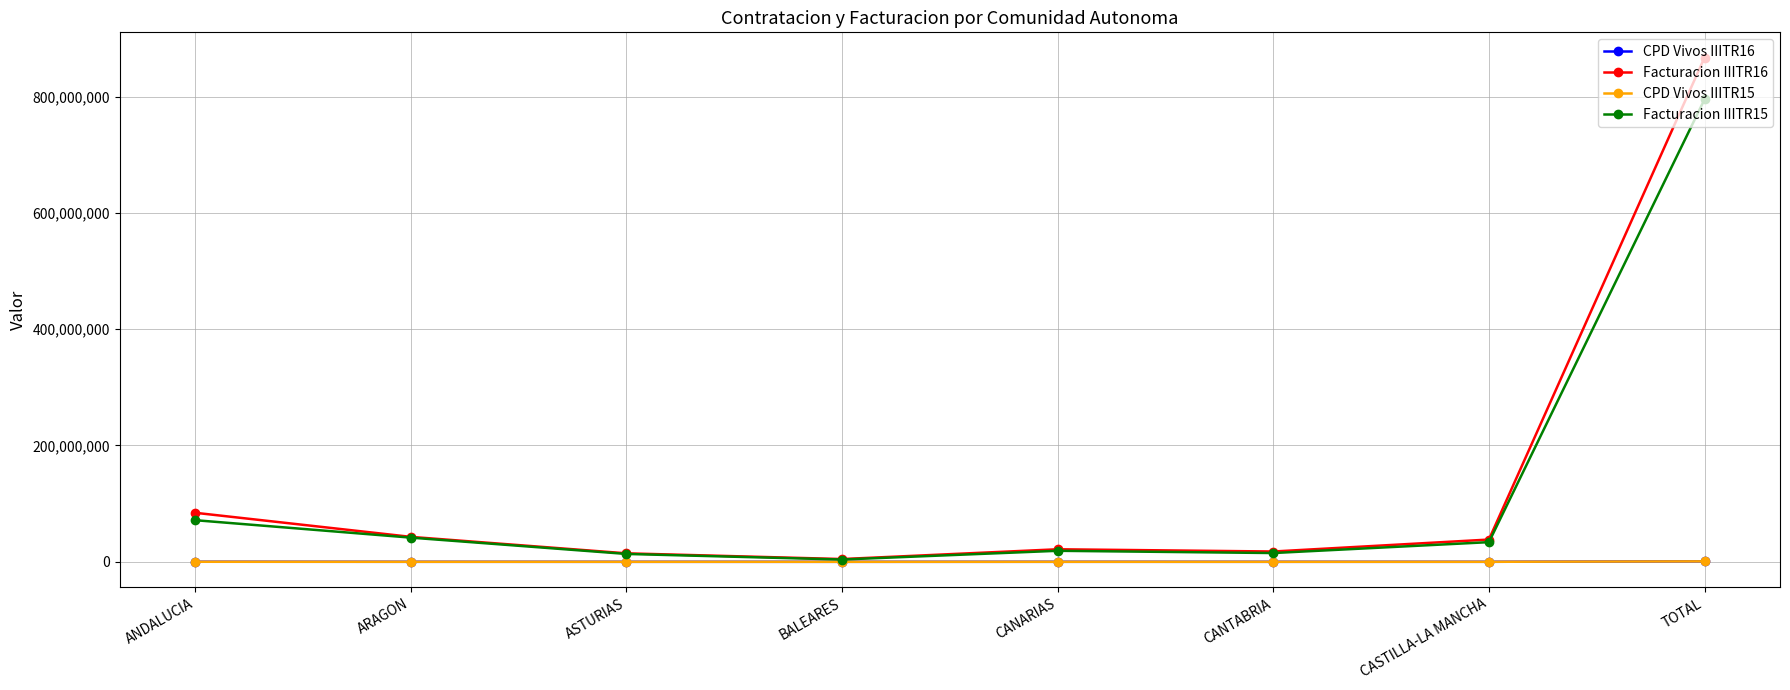

How many data points in CPD Vivos IIITR16 are less than 36805?

4